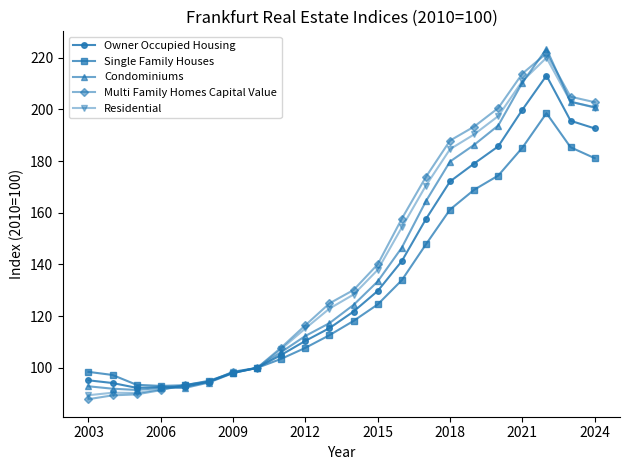

What are all the series names shown in the legend?

Owner Occupied Housing, Single Family Houses, Condominiums, Multi Family Homes Capital Value, Residential